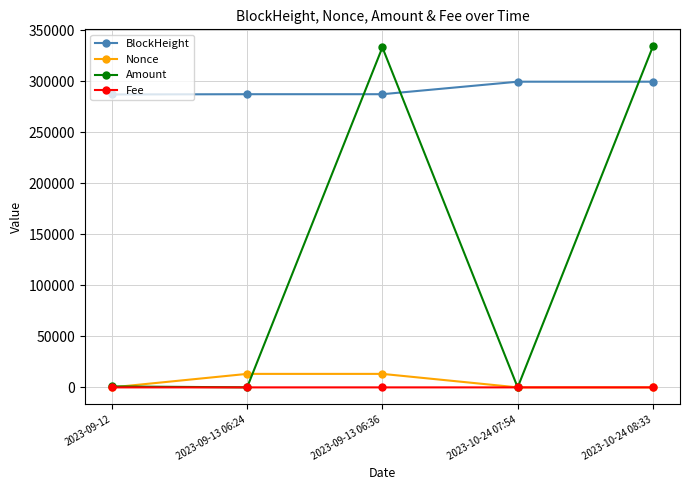

True or false: BlockHeight has a value of 287133.0 at 2023-09-13 06:36.

True